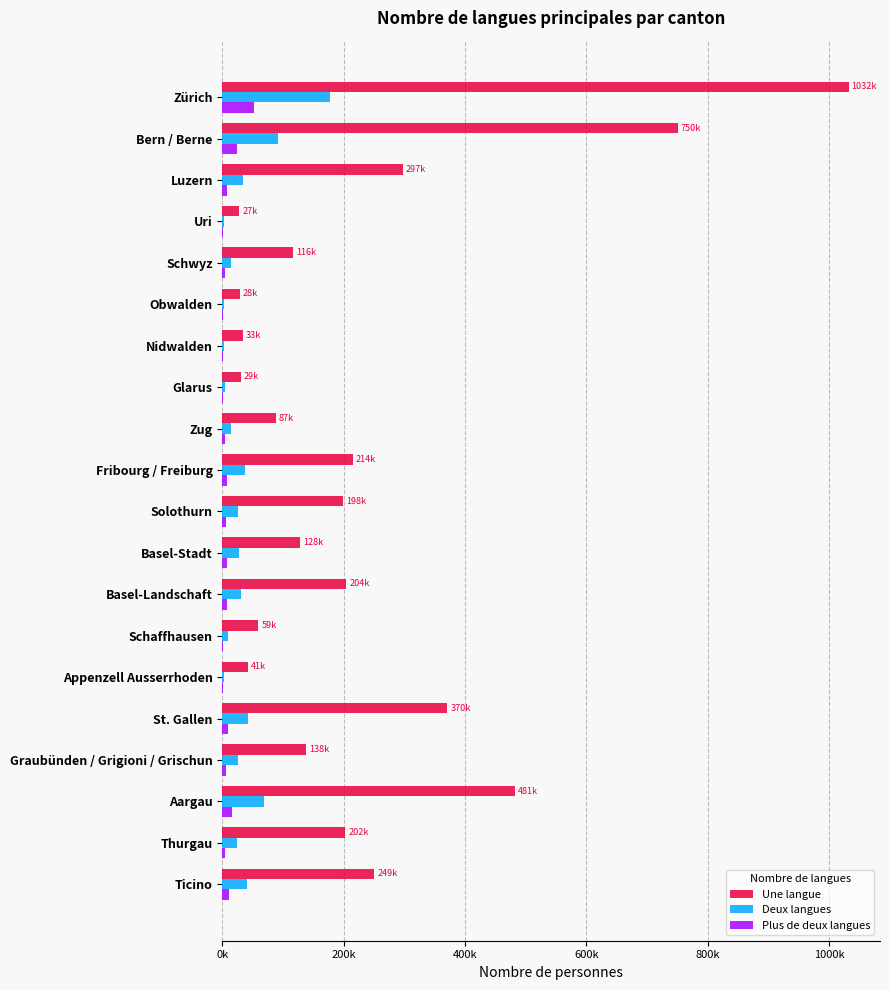

Rank the series by their maximum value, from highest to lowest.

Une langue, Deux langues, Plus de deux langues